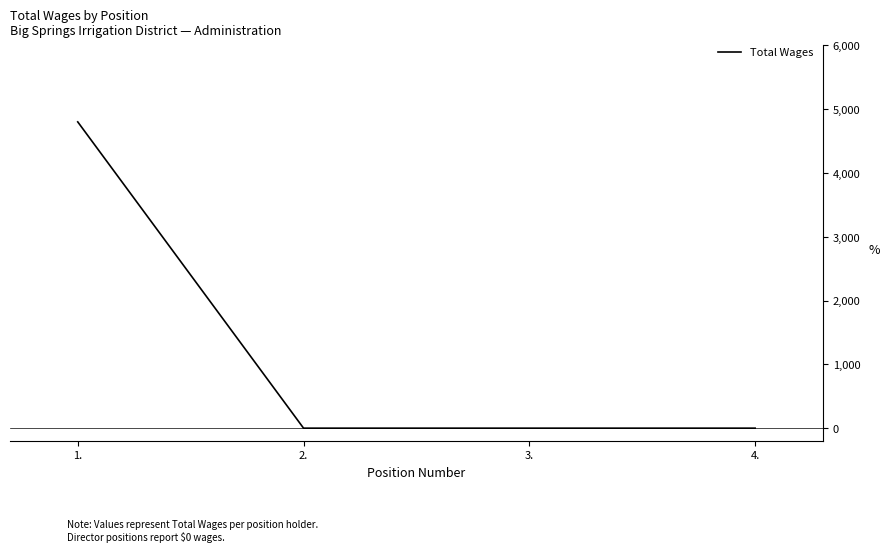

True or false: there are more than 1 points higher than both neighbors.

False